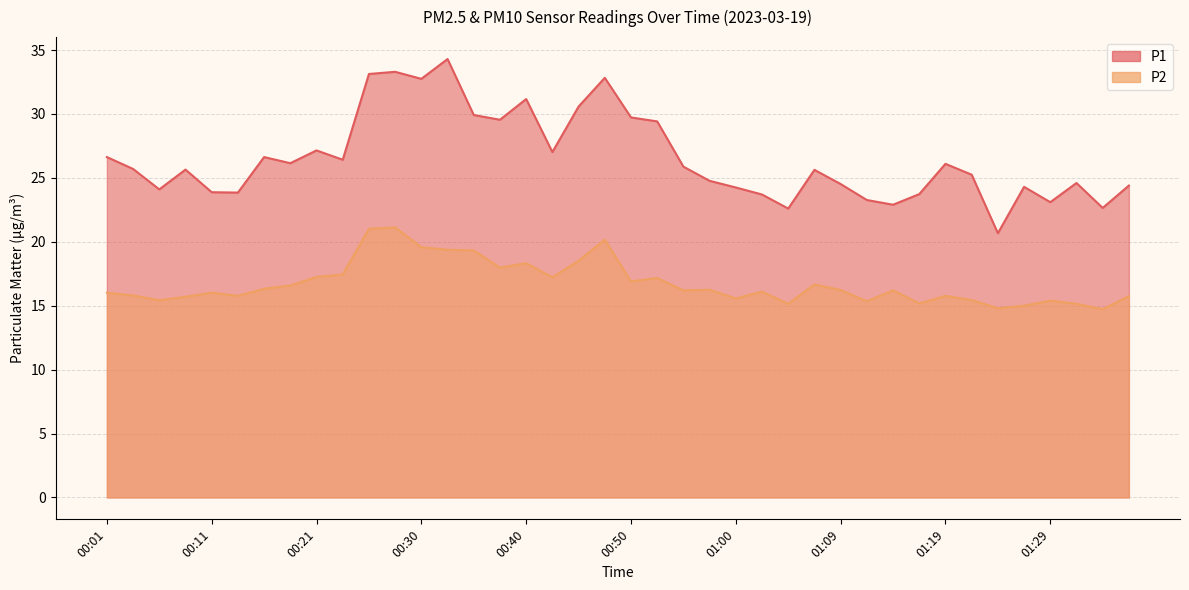

The value of P1 at 00:21 is 27.1. True or false?

True